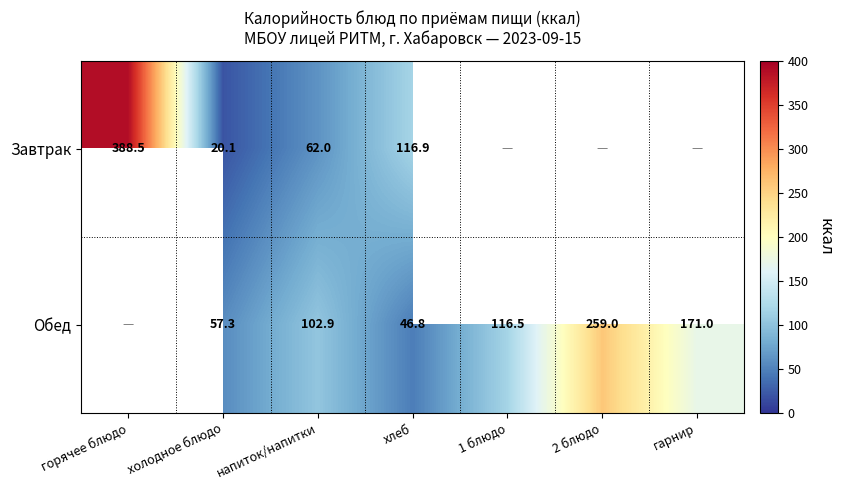

Is it true that Обед equals 82.9 at хлеб?

False